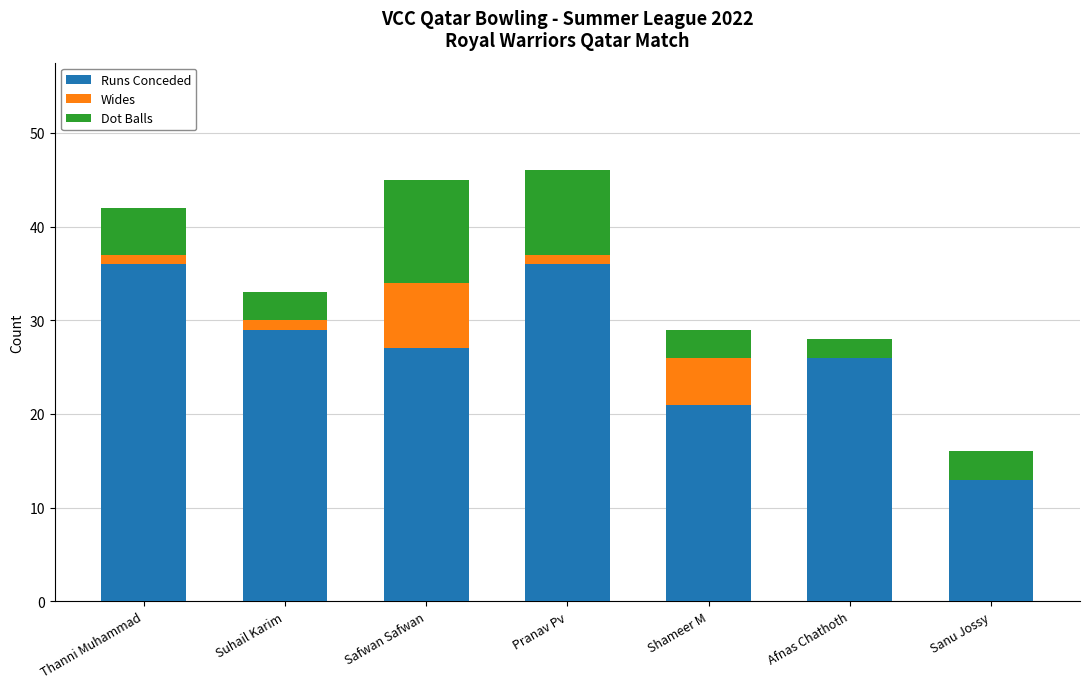

What is the maximum value for Runs Conceded?

36